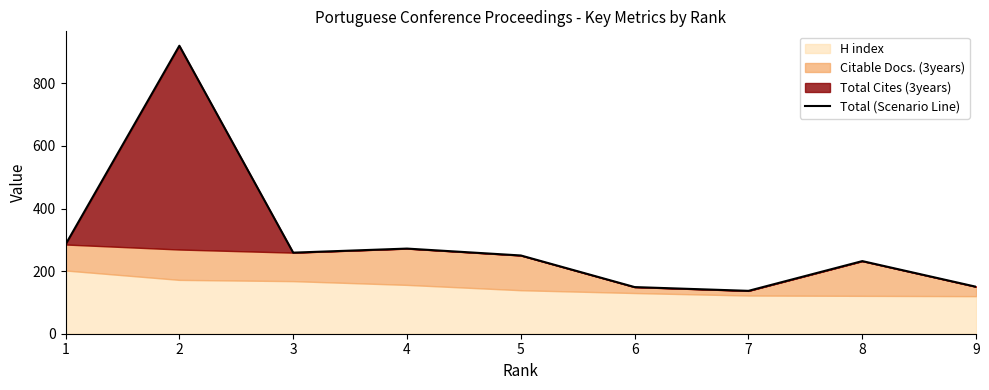

How many data points are less than 250?

4